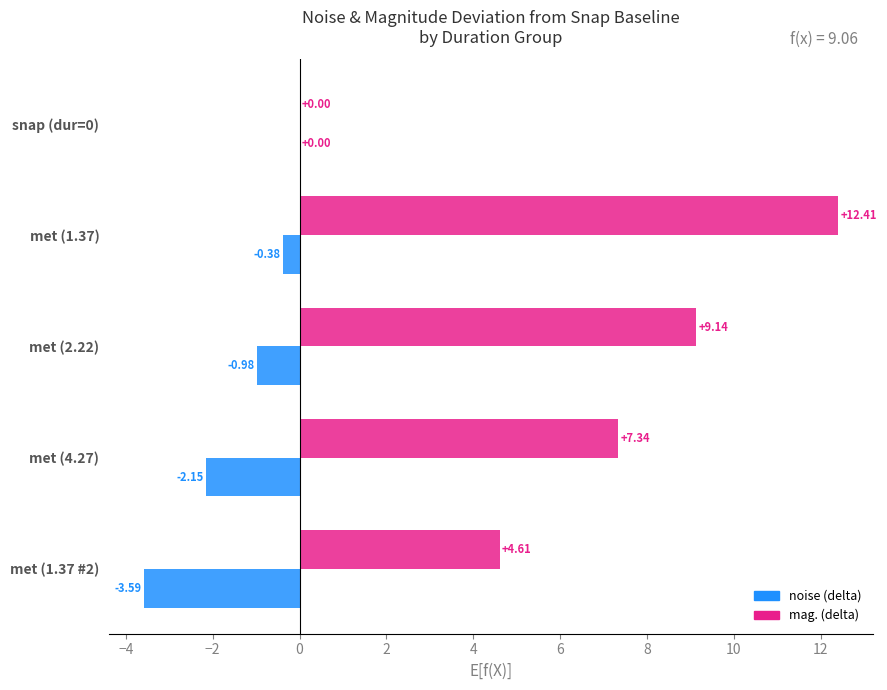

How many categories are shown in the chart?

5